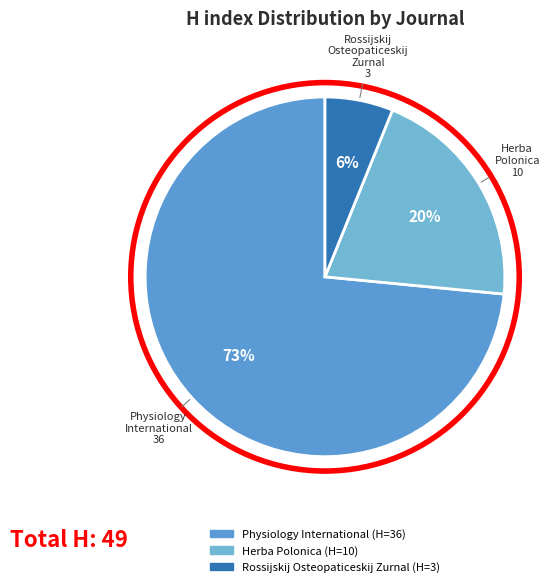

To the nearest percent, what is the average slice percentage?

33%